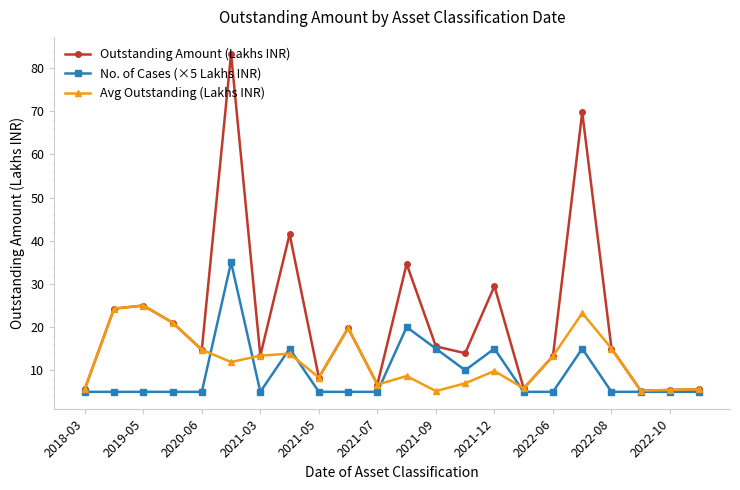

Which series has the largest range (max minus min)?

Outstanding Amount (Lakhs INR)